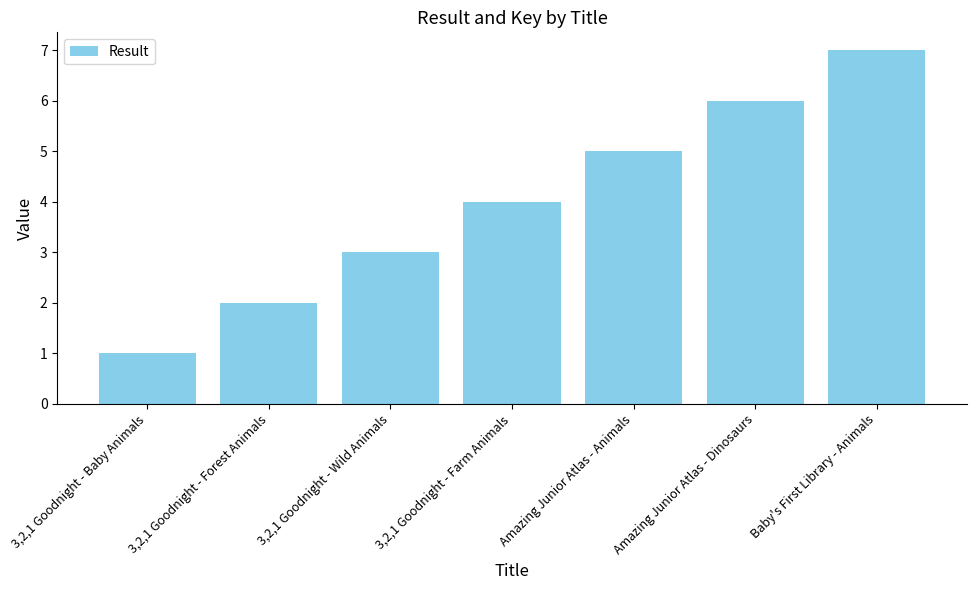

How many categories are shown in the chart?

7